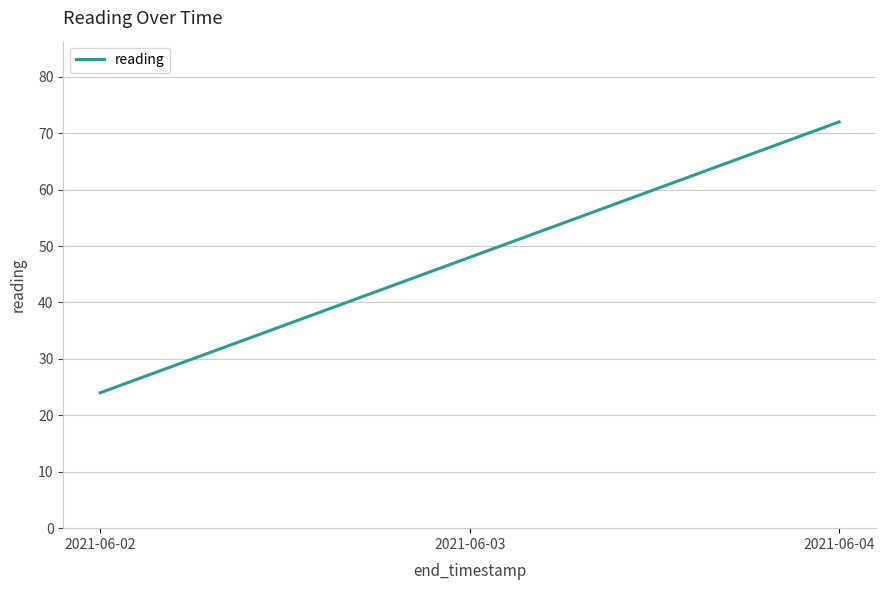

Where is the data nearest to the value 48?

2021-06-03